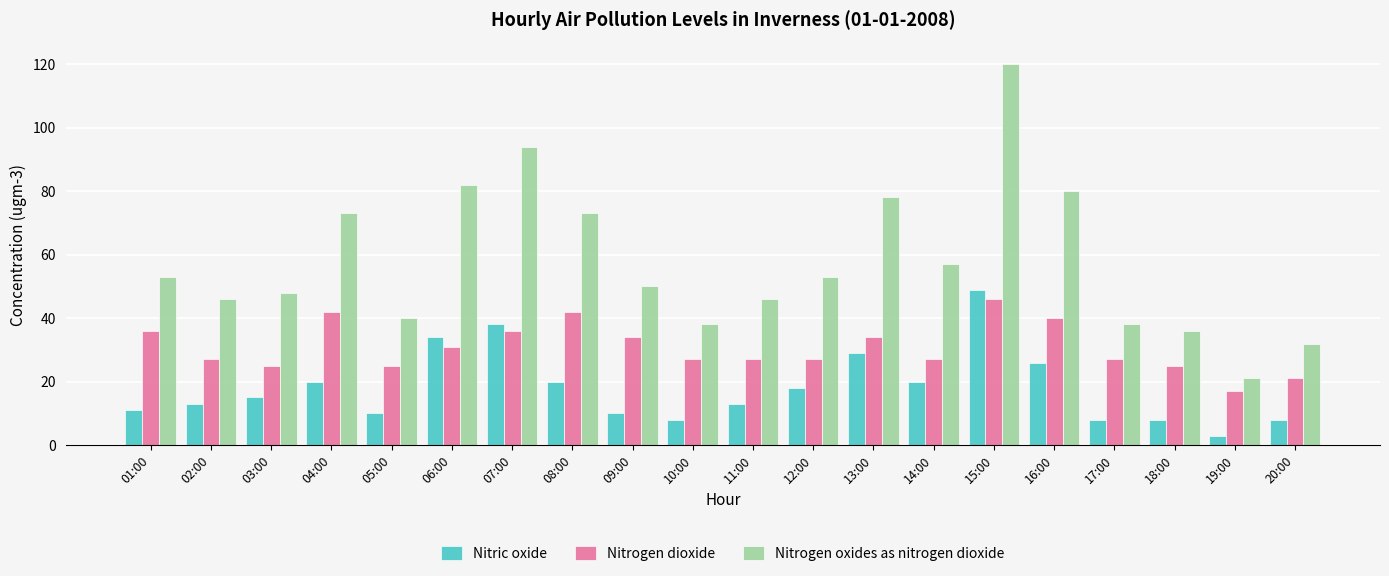

At which label does Nitric oxide reach its minimum?

19:00